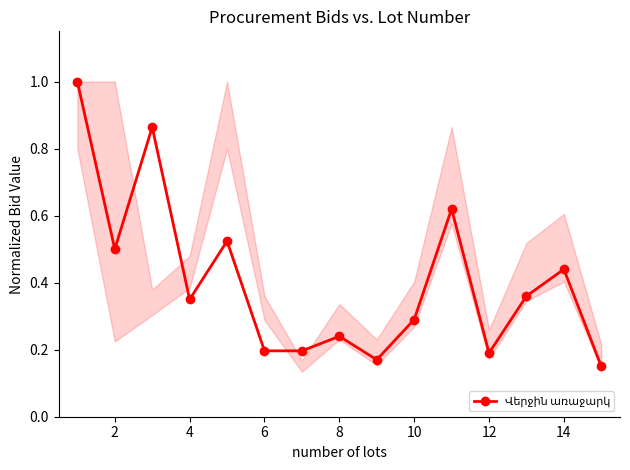

What is the maximum value shown in the chart?

1.0